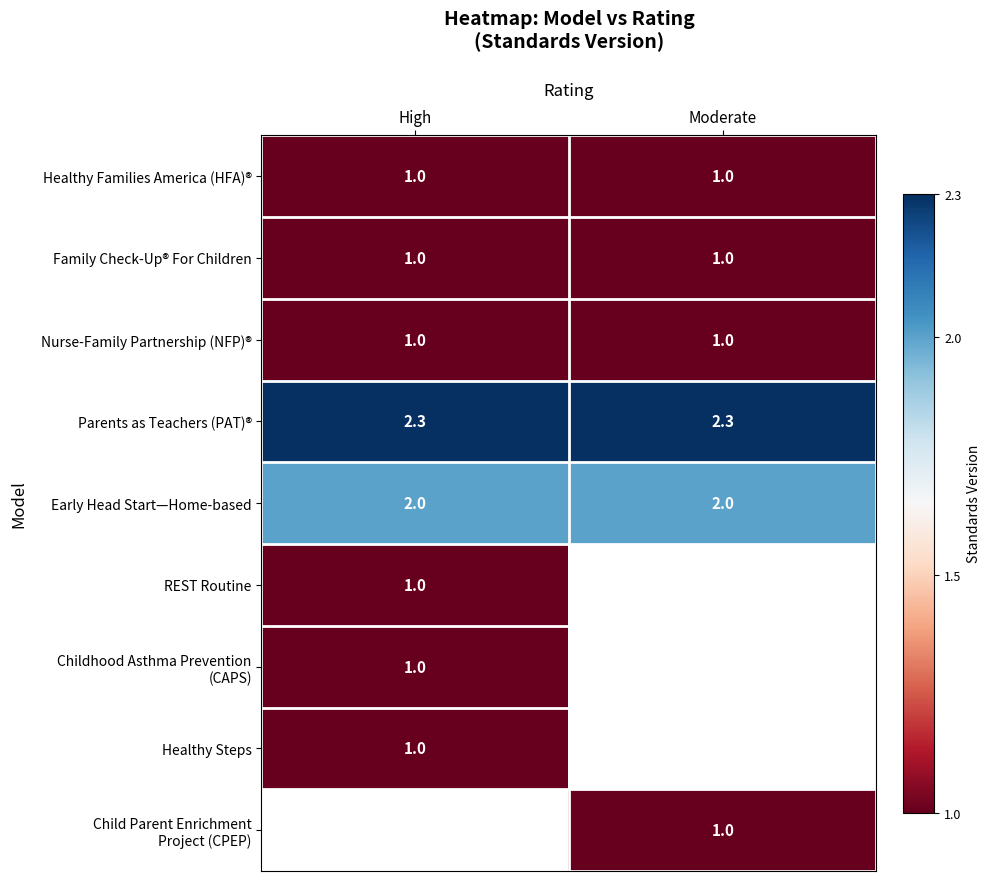

Is the value of Early Head Start—Home-based at High greater than the value of Nurse-Family Partnership (NFP)® at Moderate?

Yes